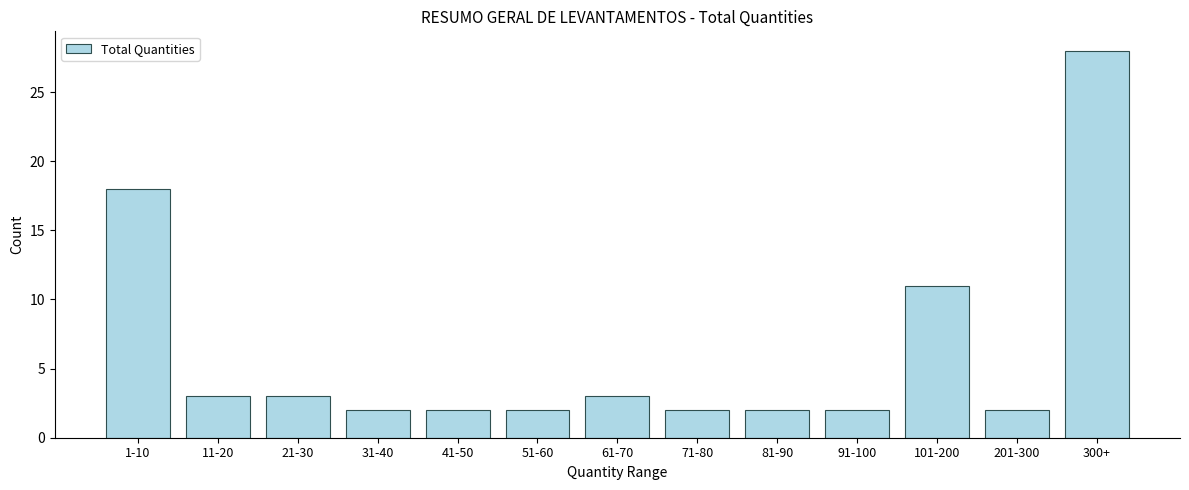

Reading left to right, extract all data points from this chart.

1-10=18	11-20=3	21-30=3	31-40=2	41-50=2	51-60=2	61-70=3	71-80=2	81-90=2	91-100=2	101-200=11	201-300=2	300+=28